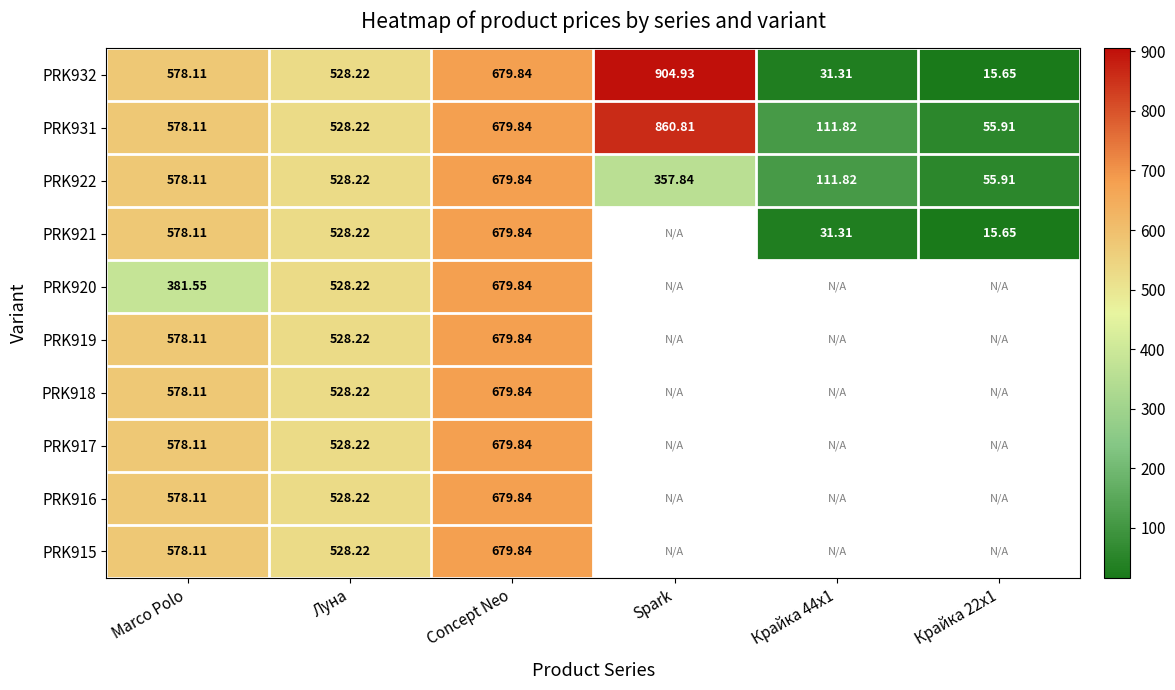

Which category has the highest value in the PRK922 series?

Concept Neo